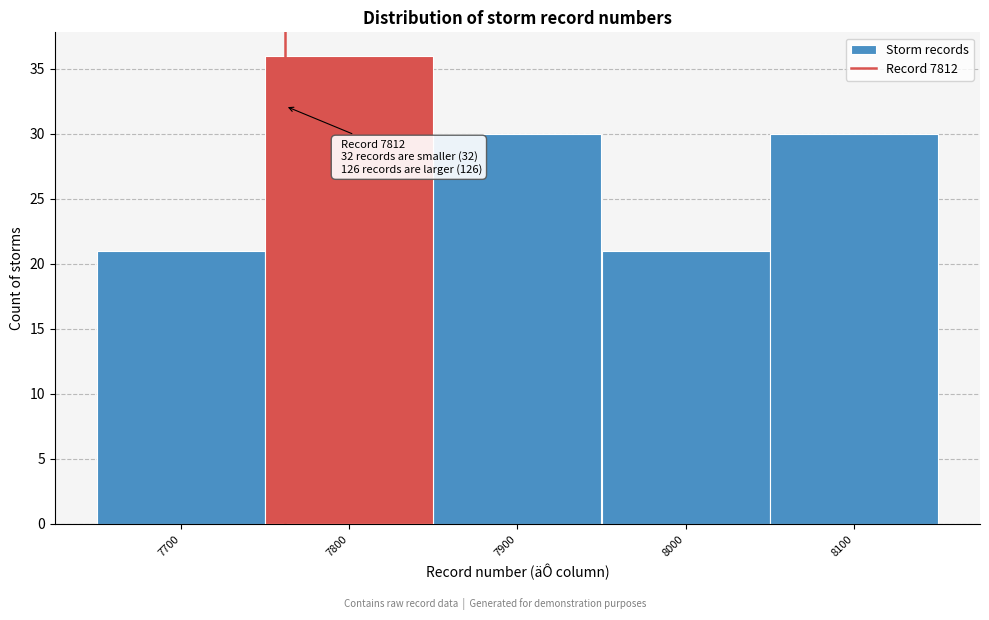

Reading left to right, list all the values displayed in this chart.

21	36	30	21	30